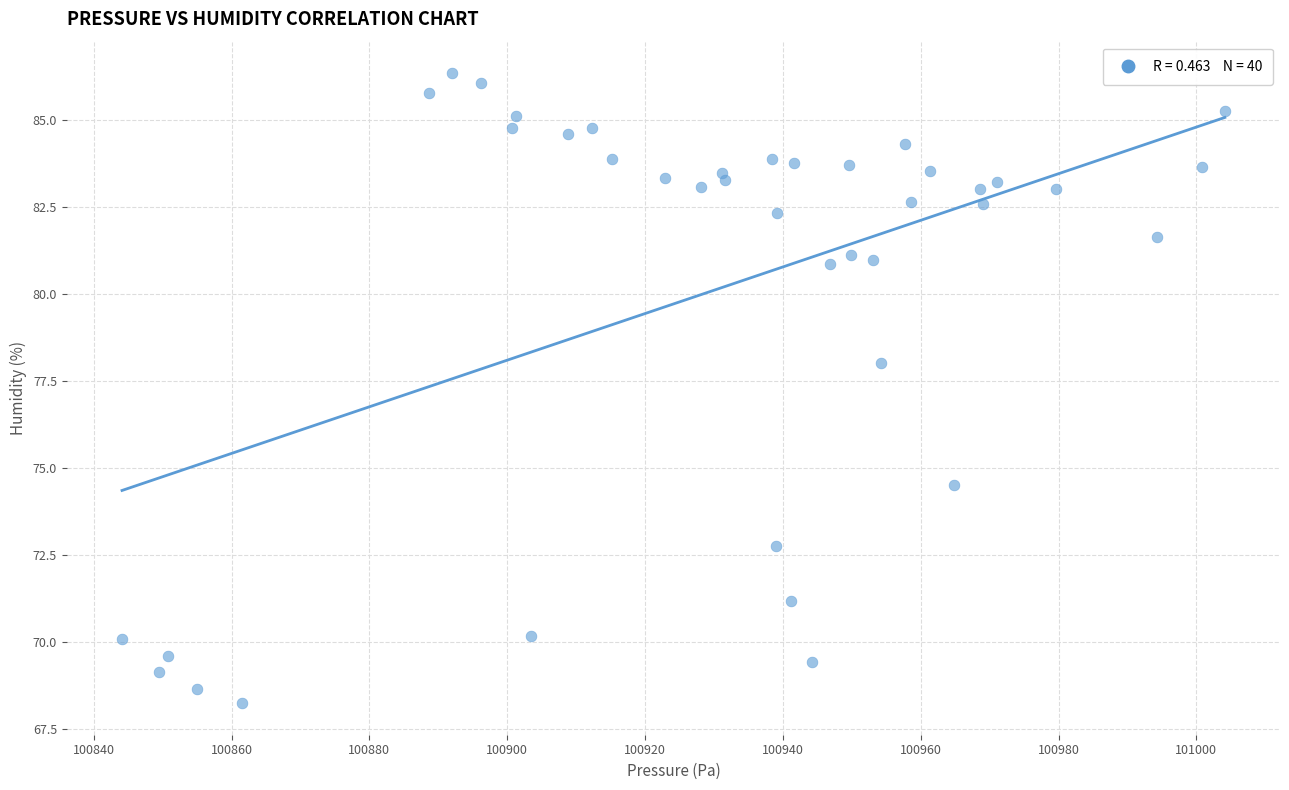

What Y value in the scatter plot is closest to 77?

78.0